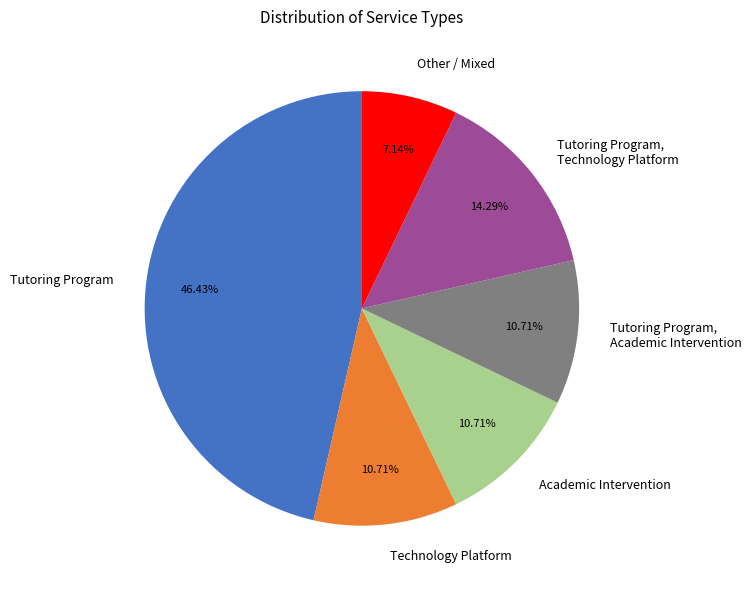

Which slice is the largest?

Tutoring Program